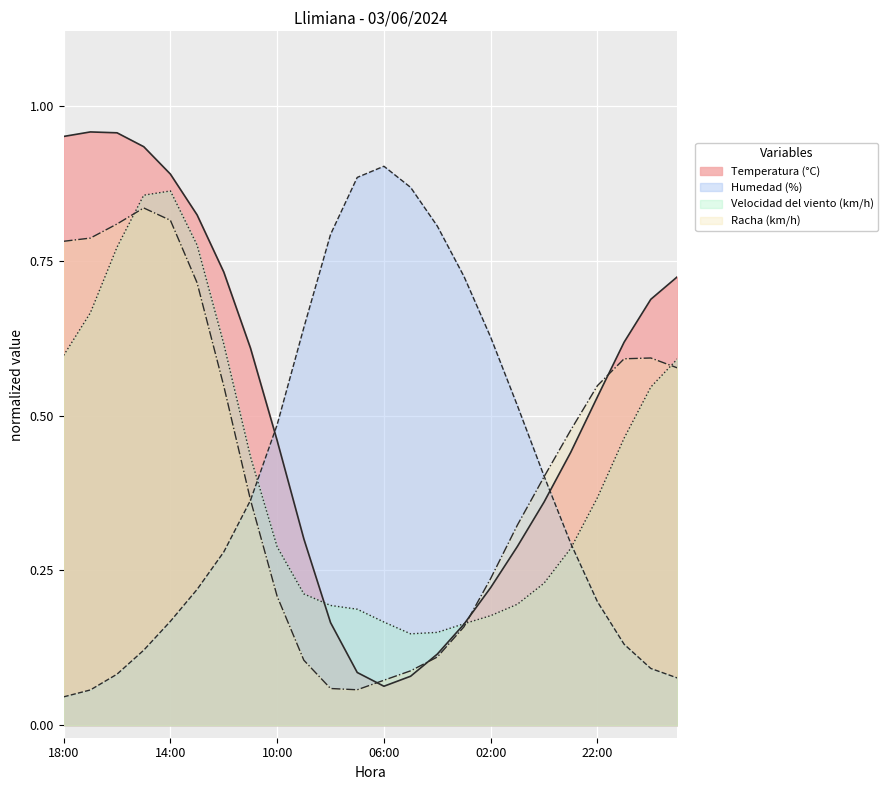

Which series has the largest range (max minus min)?

Temperatura (°C)